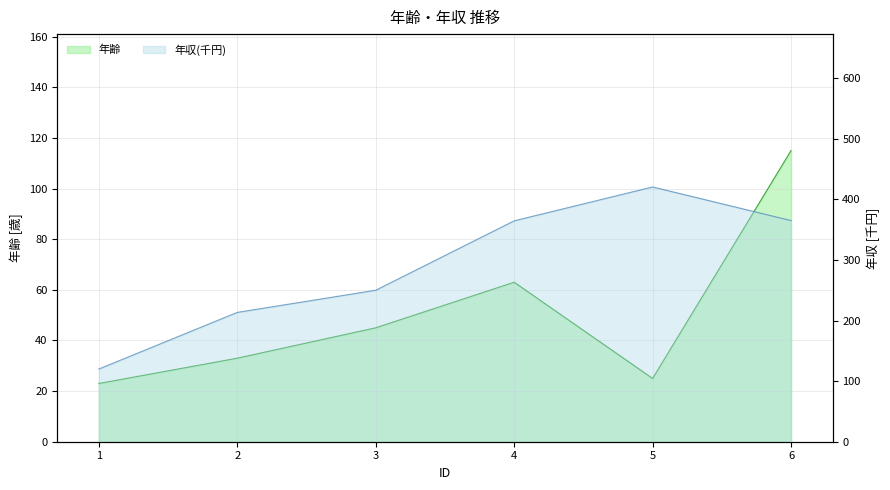

The value of 年収 at 6 is 365.0. True or false?

True